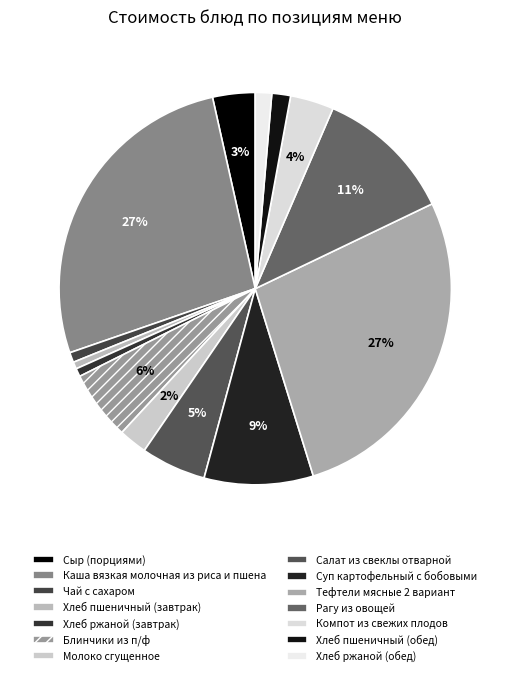

What percentage is the Компот из свежих плодов slice, to the nearest percent?

4%